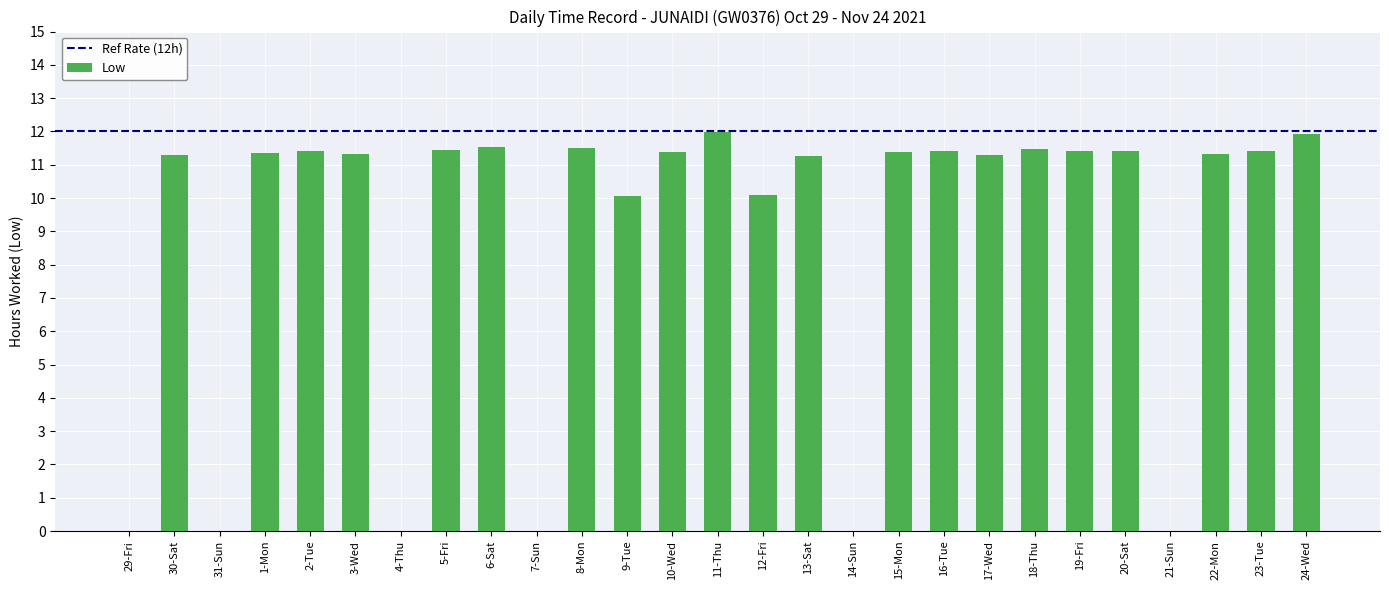

What is the sum of the values at 19-Fri and 6-Sat?

22.9